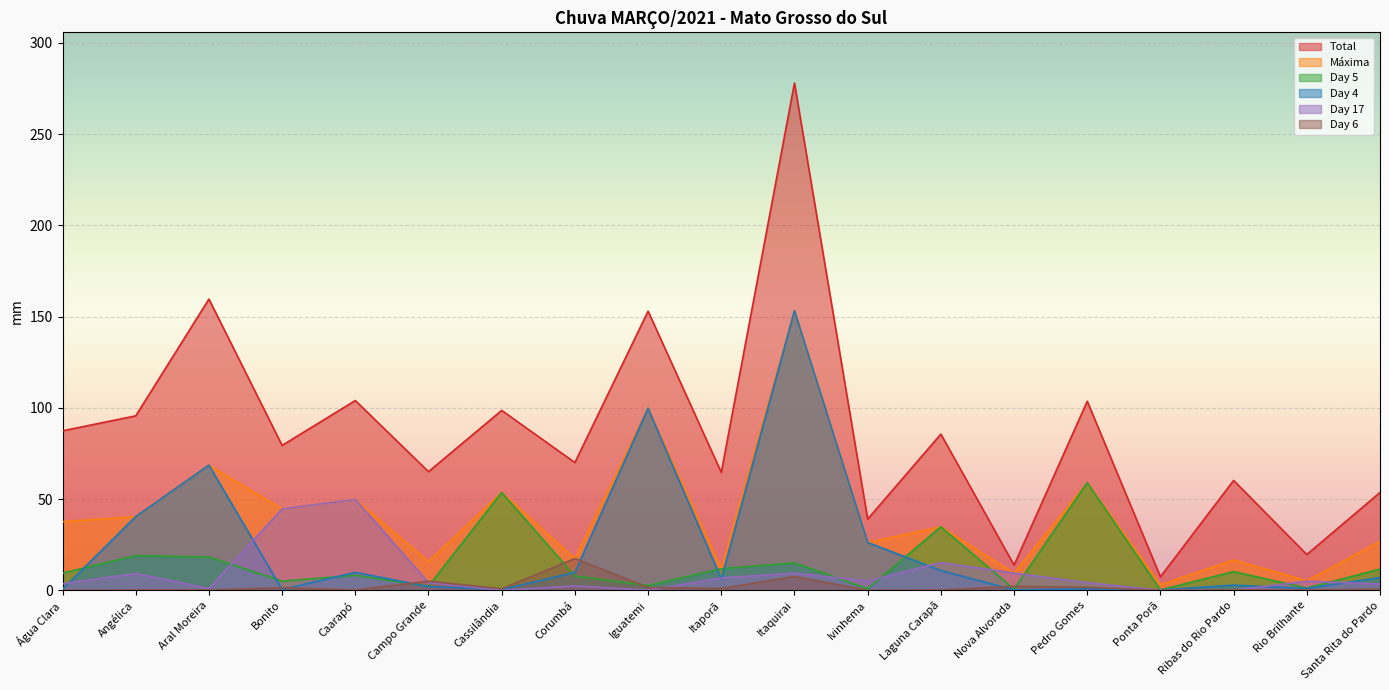

What are all the series names shown in the legend?

Total, Máxima, Day 5, Day 4, Day 17, Day 6